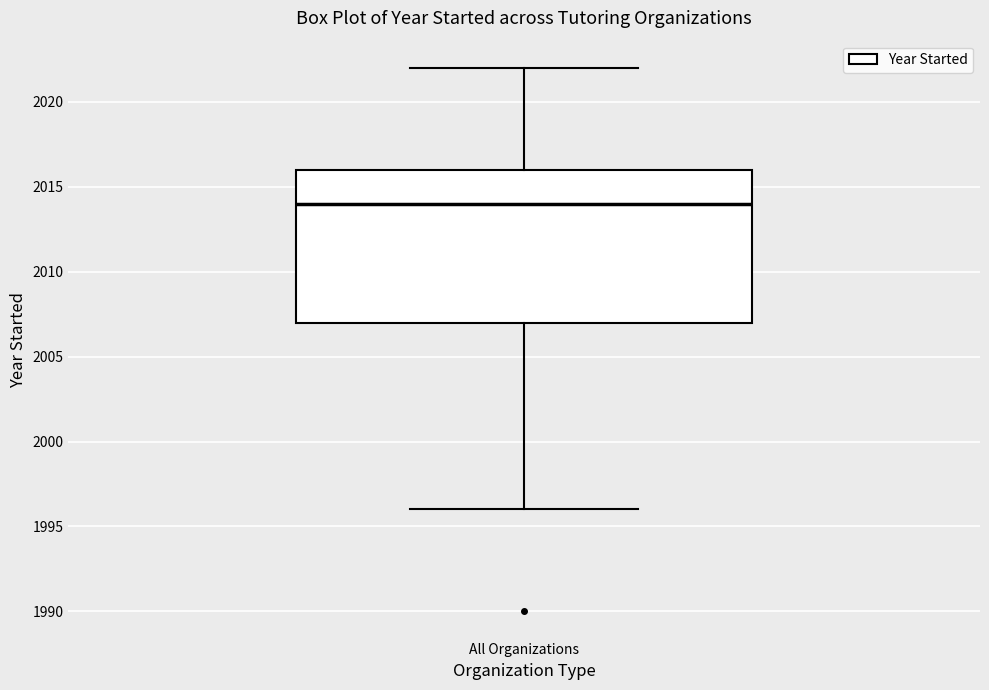

Where is the upper edge of the box for All Organizations on the y-axis? The values are not printed on the chart, so give them approximately, as read against the axis.

2016